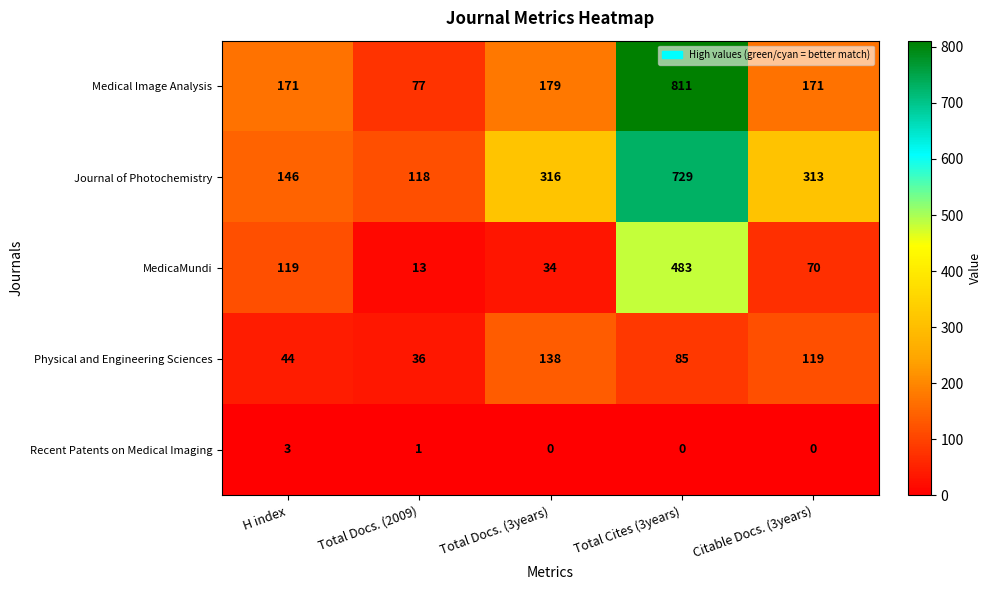

What is the difference between the highest and lowest values at Total Docs. (3years)?

316